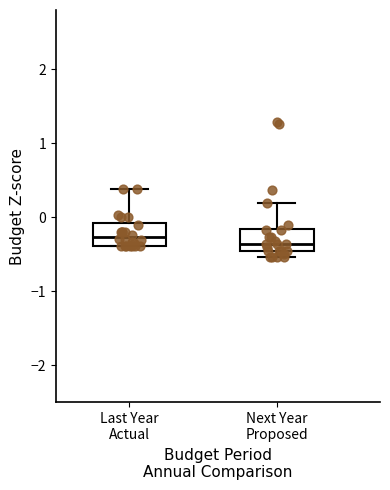

Where does the upper whisker of the box for Next Year Proposed end on the y-axis? The values are not printed on the chart, so give them approximately, as read against the axis.

0.2